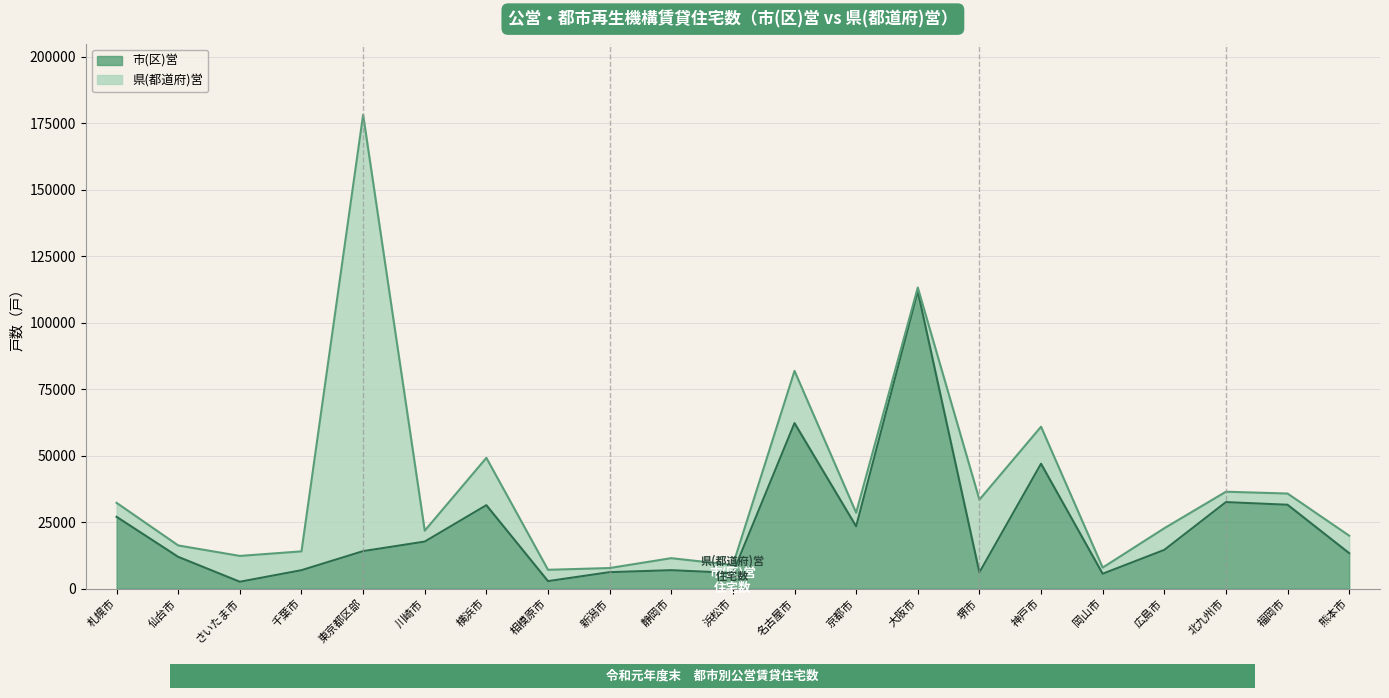

Where is the first local maximum?

横浜市